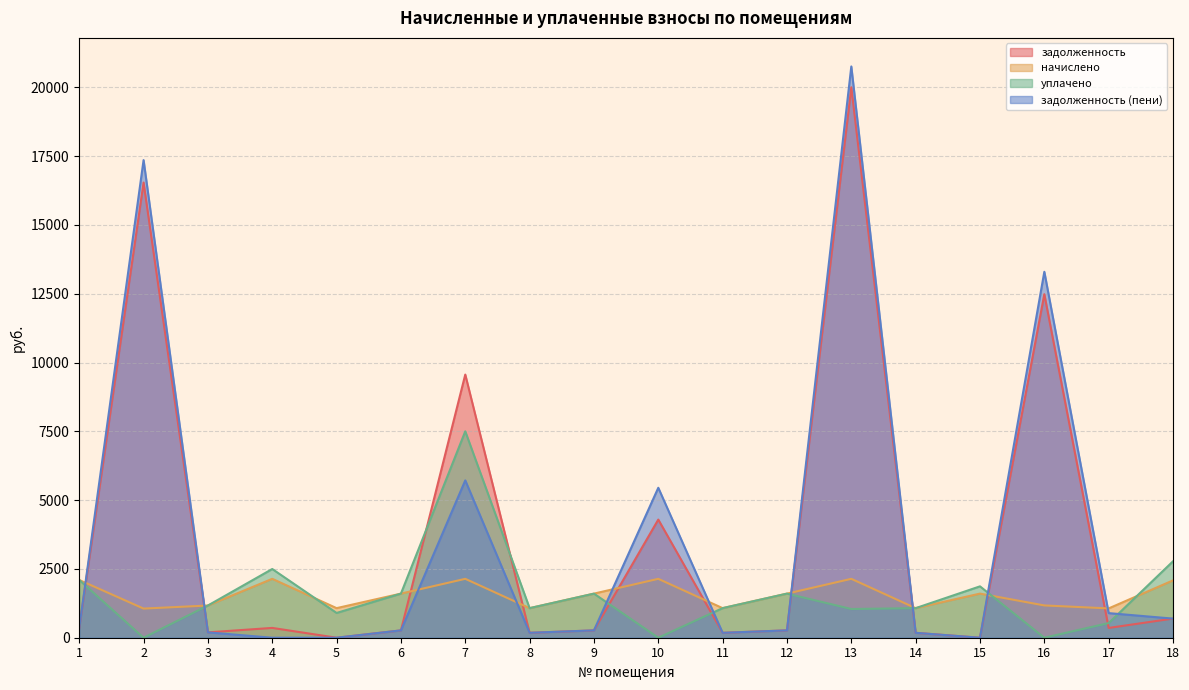

What is the spread (max minus min) of values at 15?

1866.7